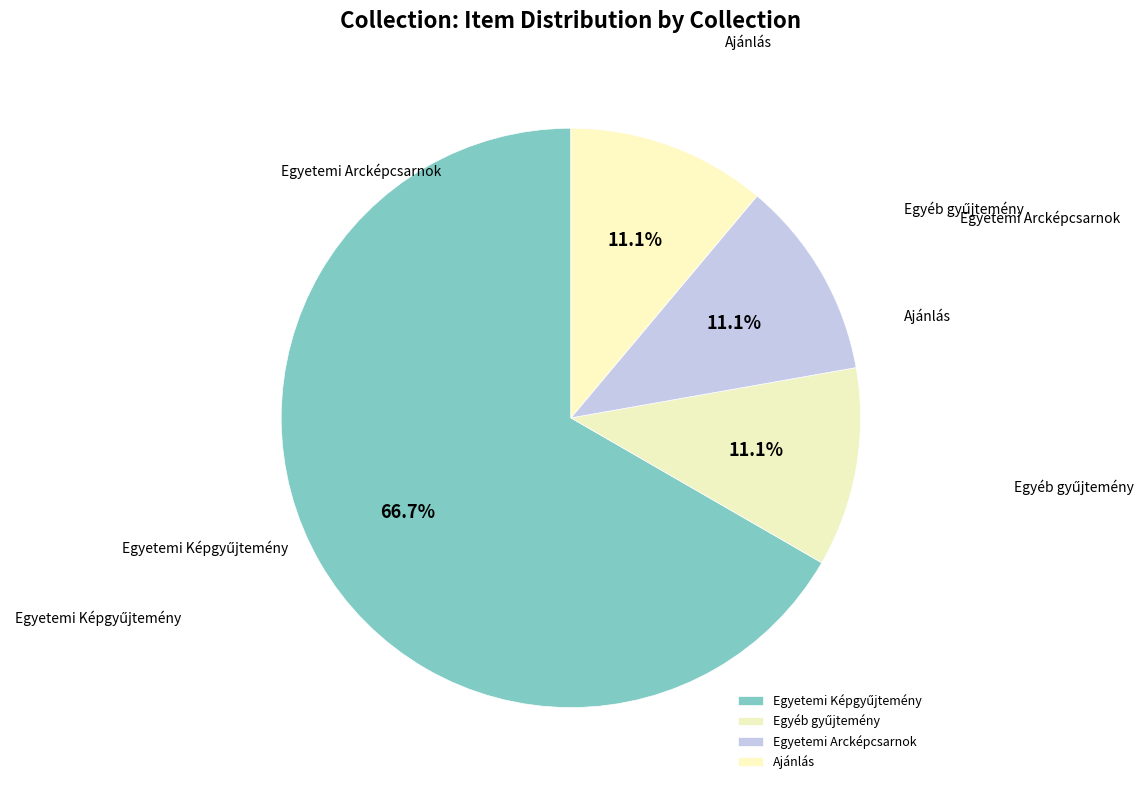

What is the ratio of the value at Egyetemi Arcképcsarnok to the value at Ajánlás?

1.0